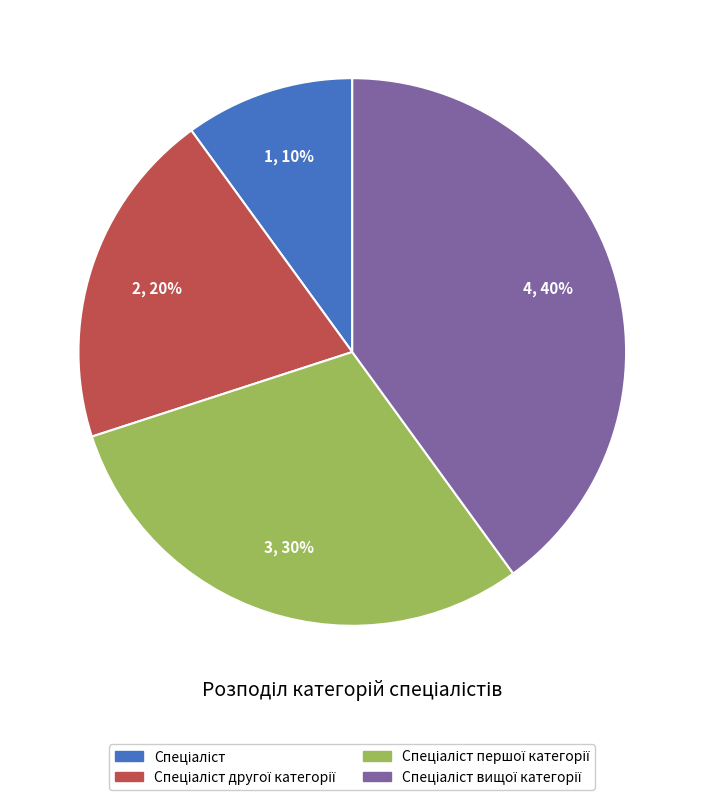

To the nearest percent, what is the difference between the largest and smallest slice percentages?

30%